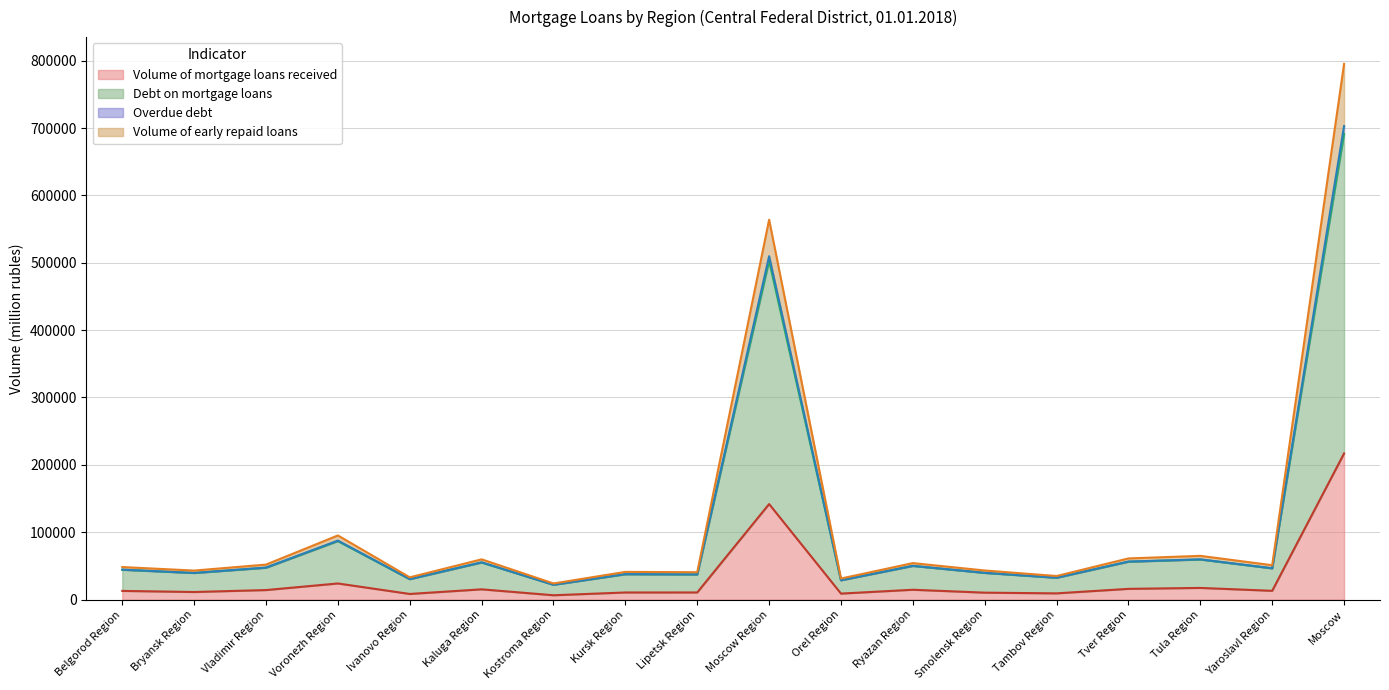

Rank the series at Orel Region from lowest to highest value.

Volume of mortgage loans received, Debt on mortgage loans, Volume of early repaid loans, Overdue debt